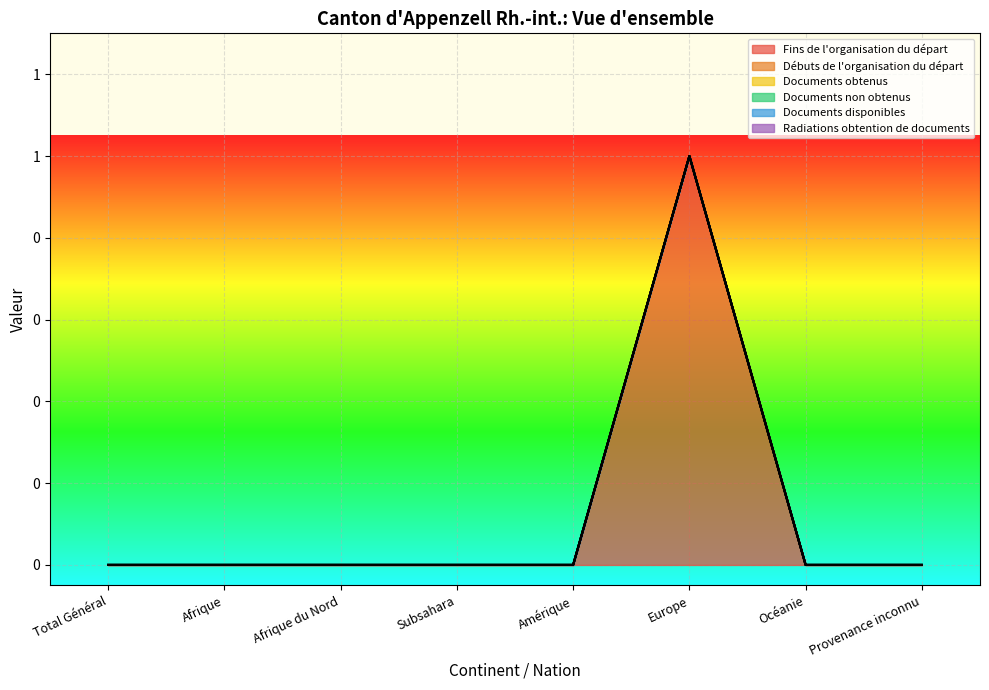

True or false: Documents obtenus and Documents non obtenus intersect in this chart.

False